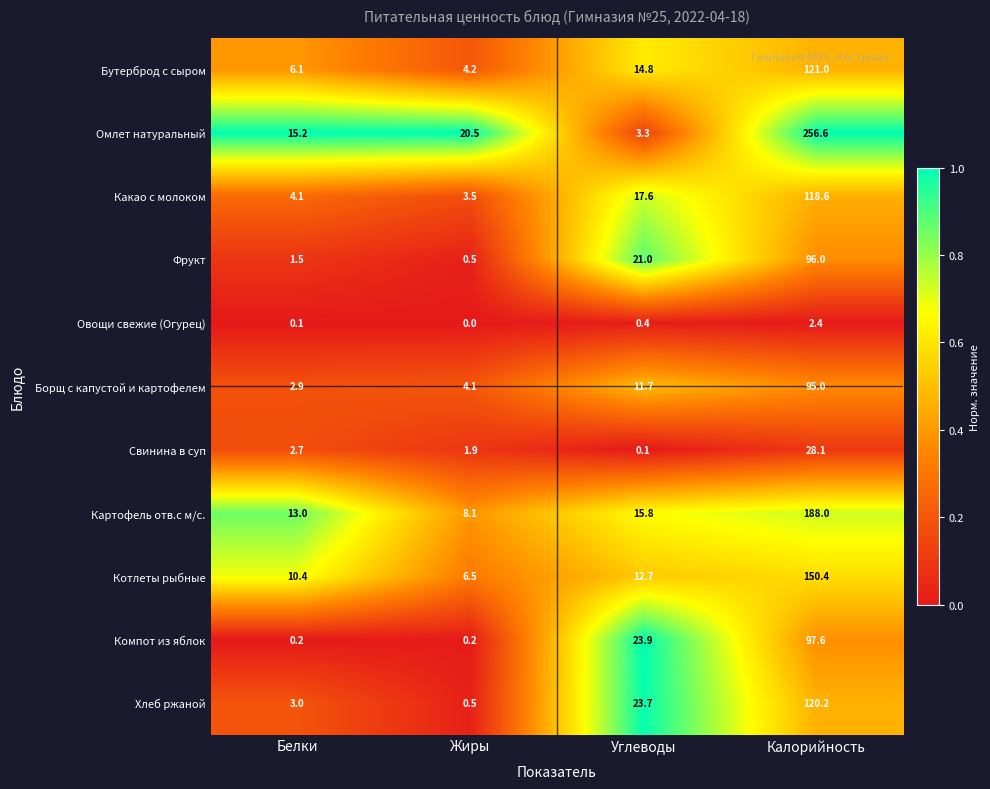

Rank the series at Белки from highest to lowest value.

Омлет натуральный, Картофель отв.с м/с., Котлеты рыбные, Бутерброд с сыром, Какао с молоком, Хлеб ржаной, Борщ с капустой и картофелем, Свинина в суп, Фрукт, Компот из яблок, Овощи свежие (Огурец)